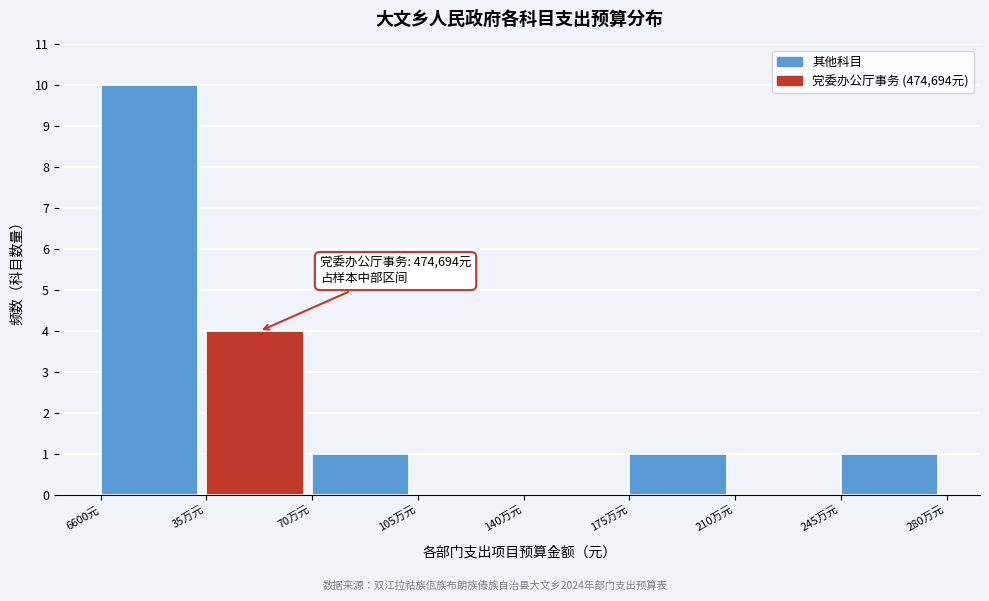

Reading left to right, transcribe all the data shown in this chart.

6600元=10	35万元=4	70万元=1	105万元=0	140万元=0	175万元=1	210万元=0	245万元=1